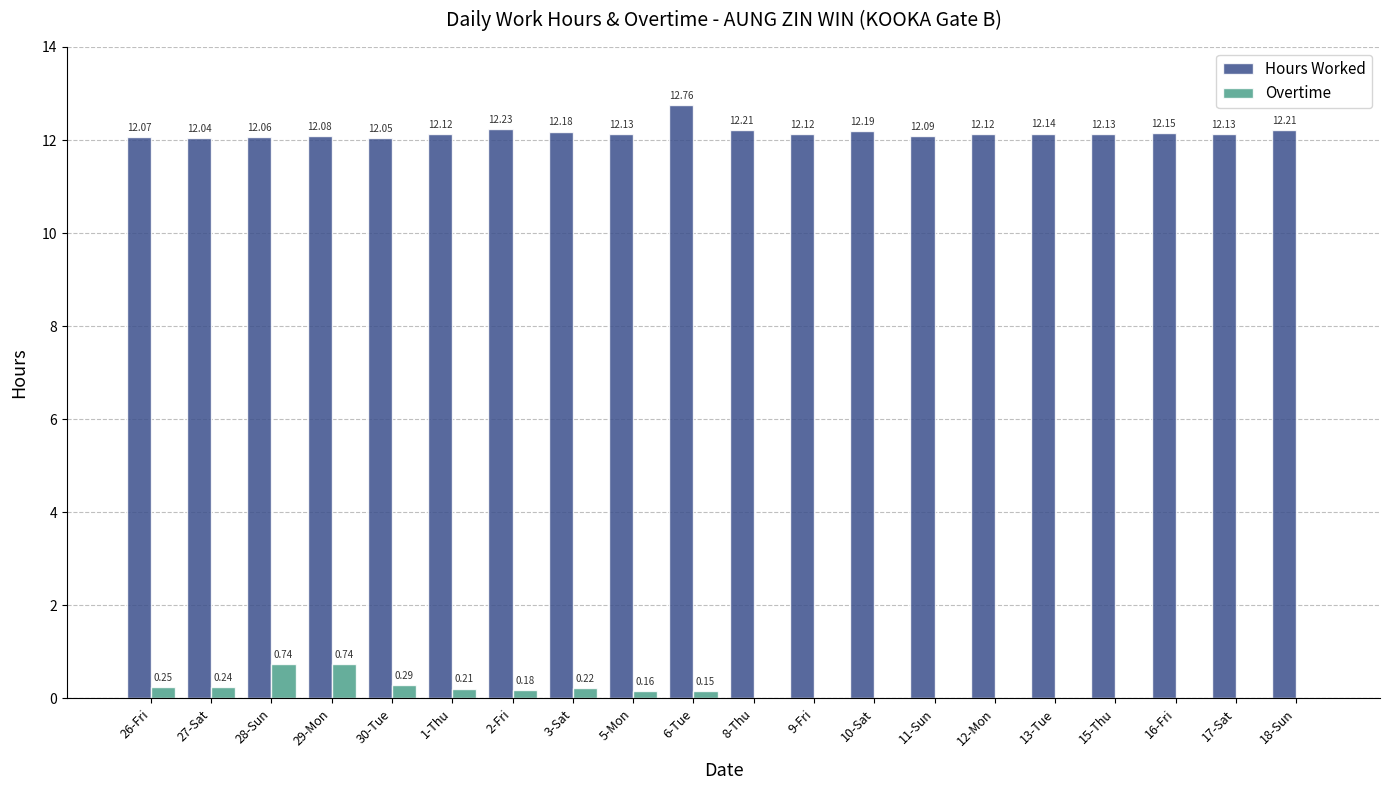

What are all the series names shown in the legend?

Hours Worked, Overtime